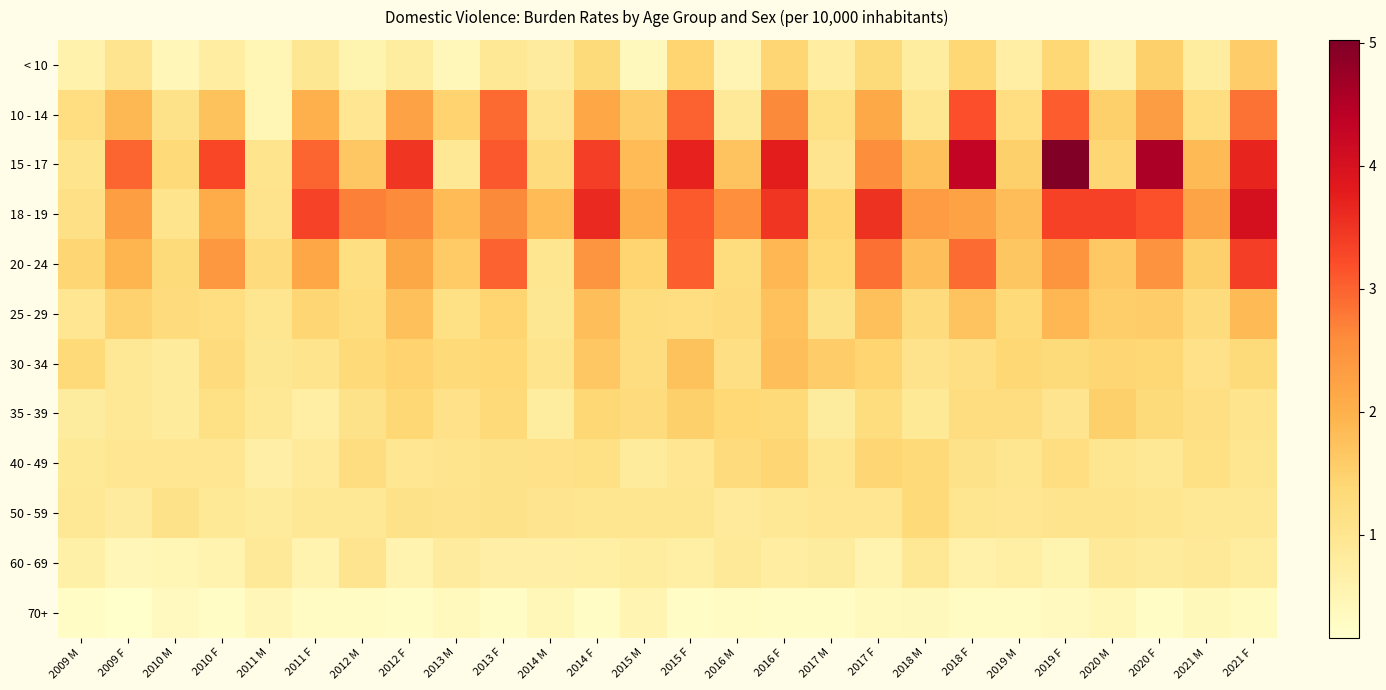

How many distinct data groups are displayed?

12